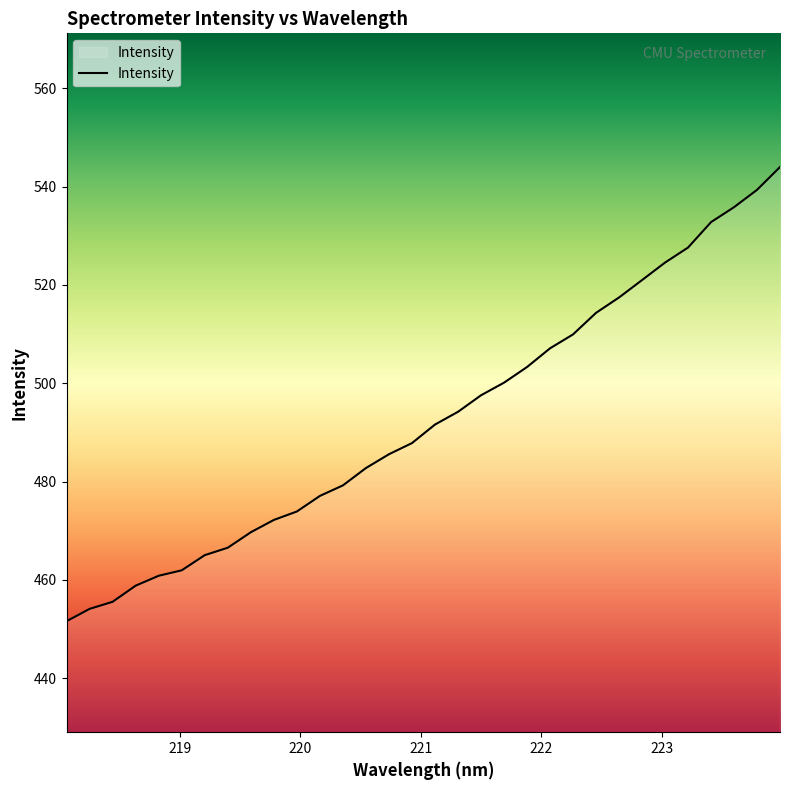

What is the difference between the maximum and minimum values?

92.4